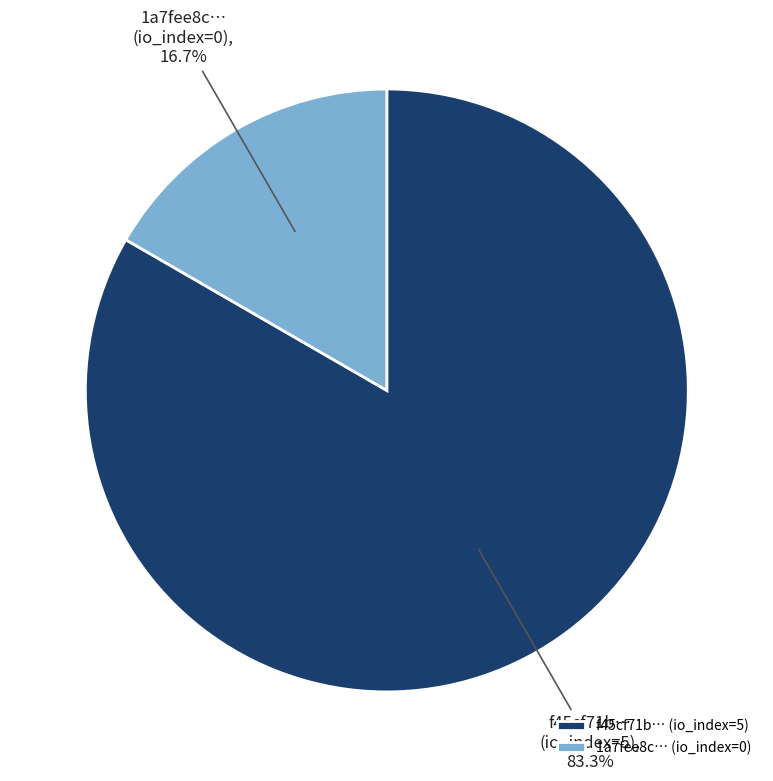

Rank the categories by value from lowest to highest.

1a7fee8c… (io_index=0), f45cf71b… (io_index=5)